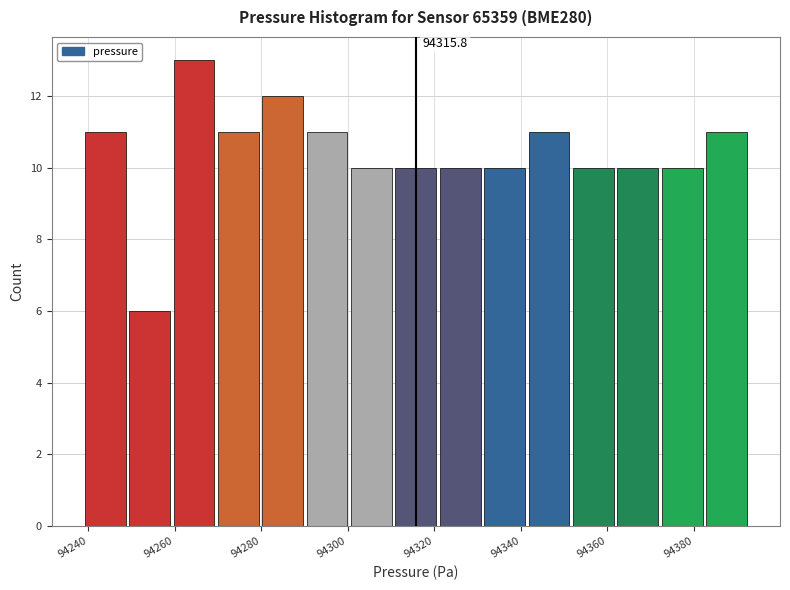

Which range on the x-axis has the tallest bar?

94260 to 94270